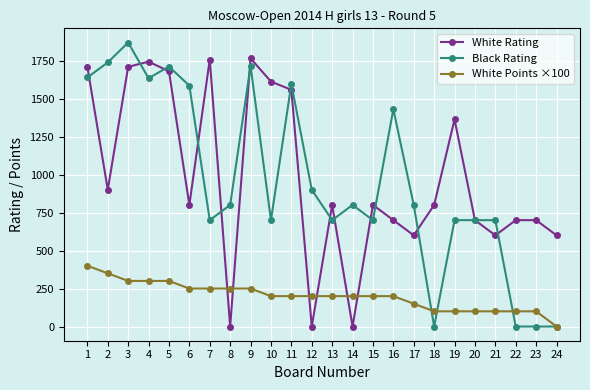

Which series changed the most between 6 and 18?

Black Rating